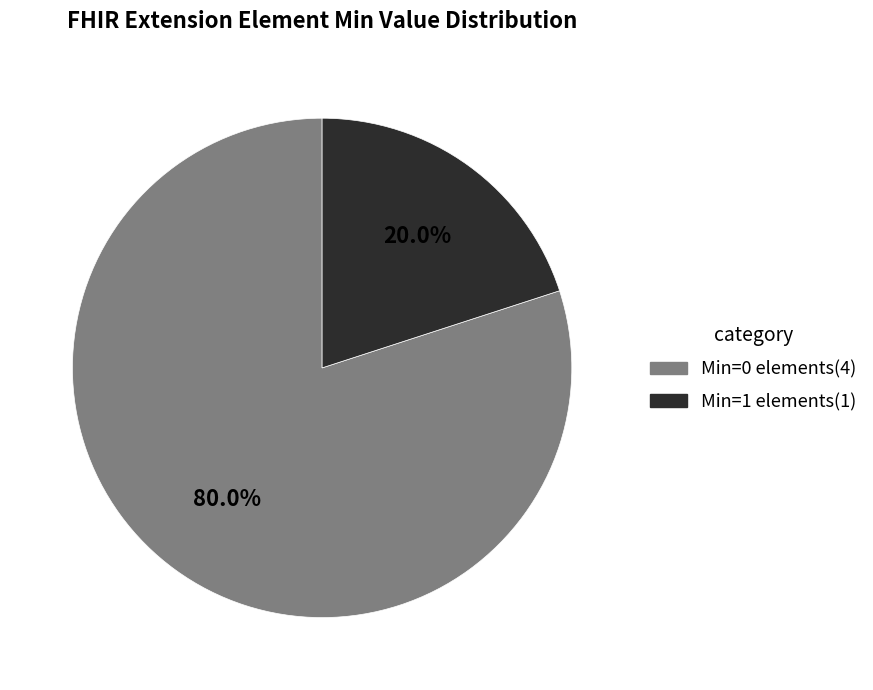

Is there any slice that represents more than half of the pie?

Yes